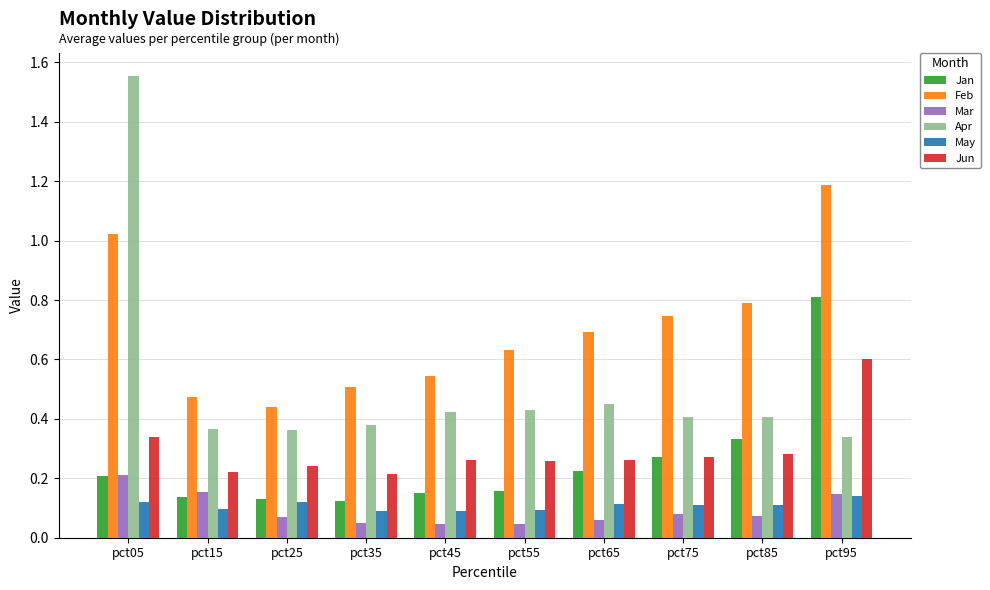

At which category is the sum across all series the highest?

pct05